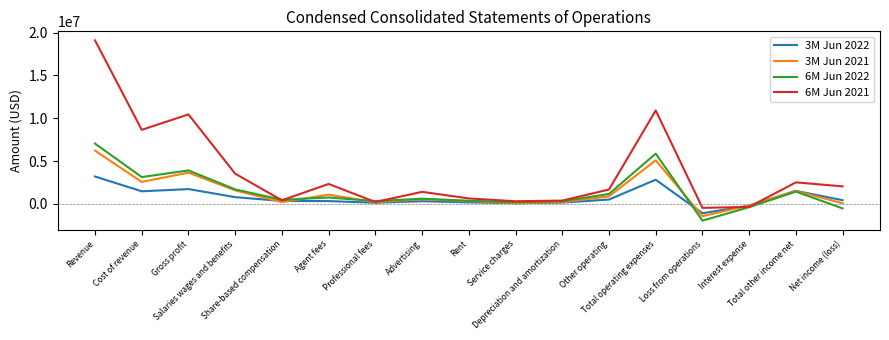

What is the spread (max minus min) of values at Loss from operations?

1492544